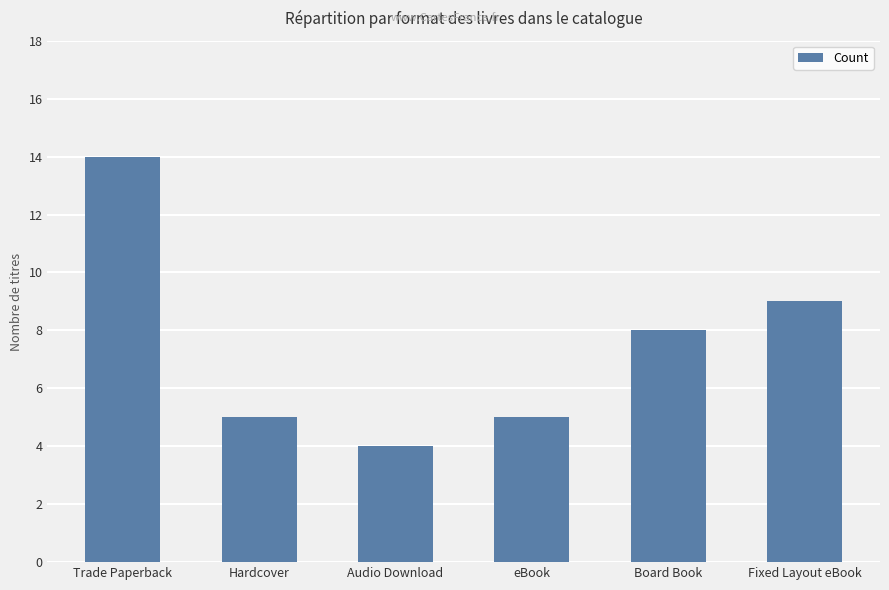

What is the difference between the values at Hardcover and Fixed Layout eBook?

4